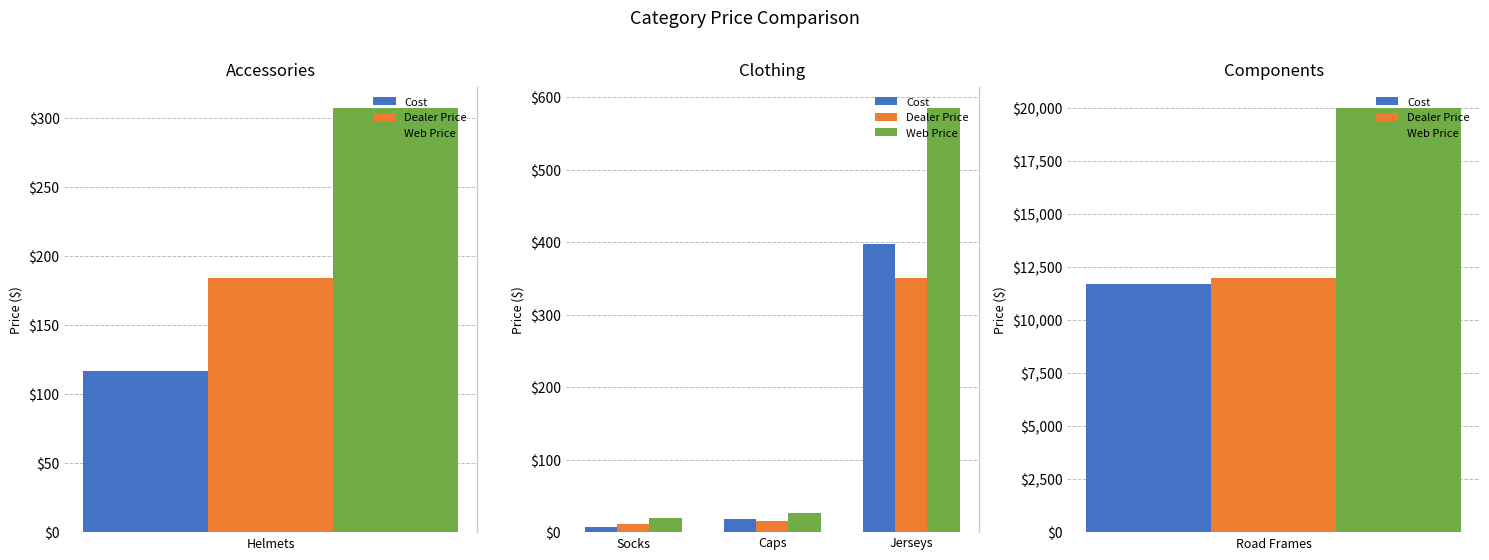

True or false: Dealer Price has a value of 350.7 at Jerseys.

True